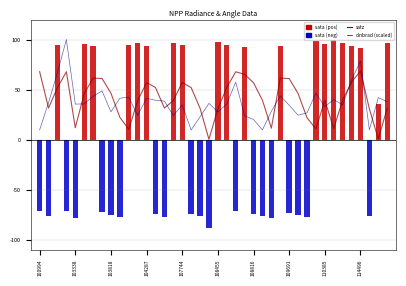

Which category has the lowest value across all series?

19